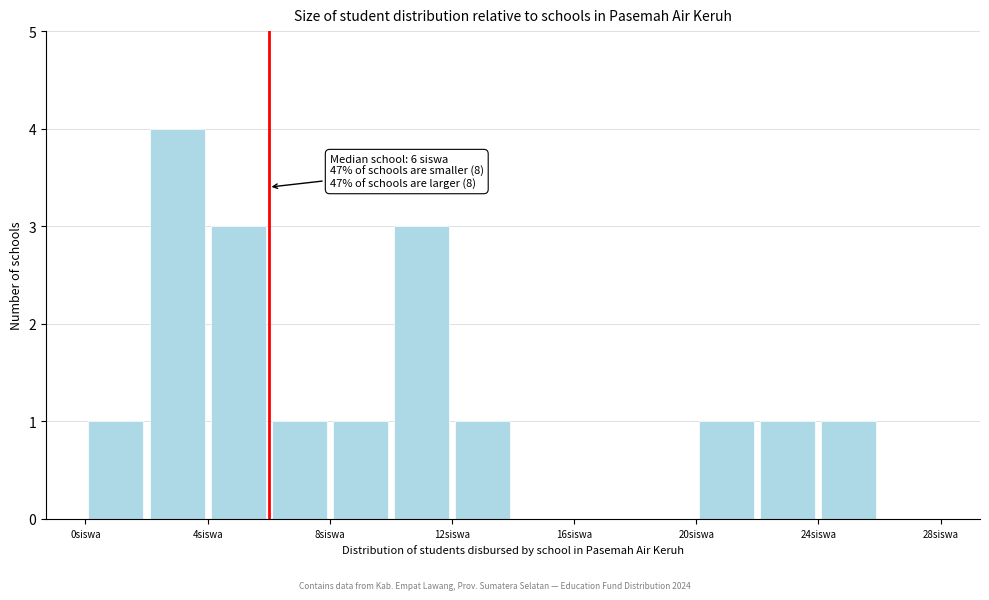

Which range on the x-axis has the tallest bar?

2 to 4